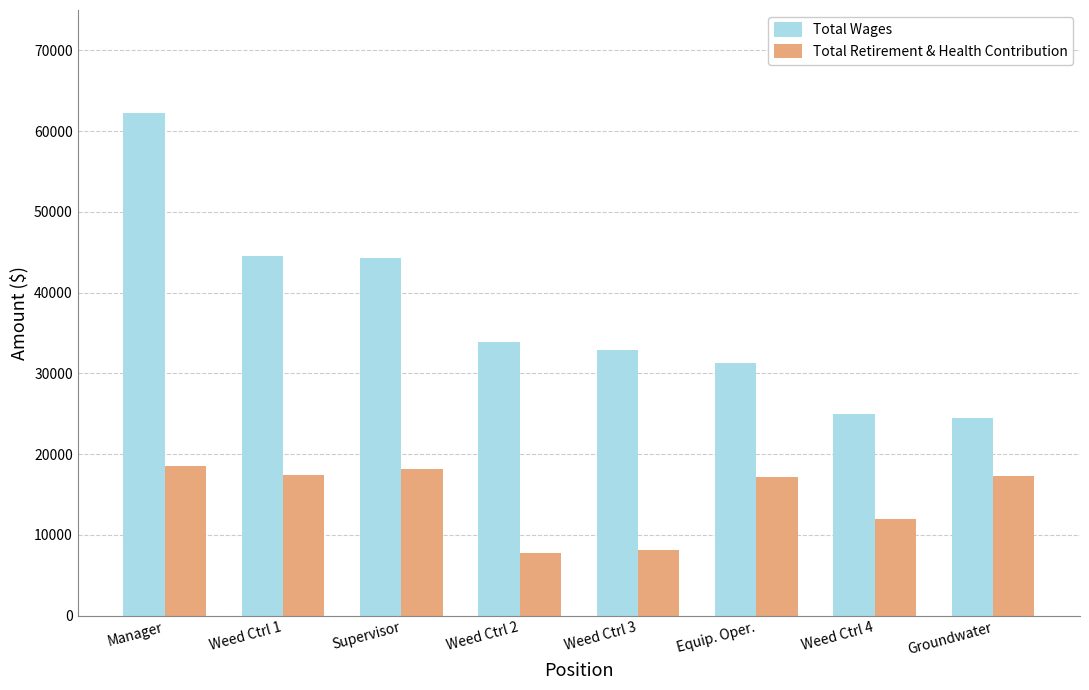

List the series in order of their overall mean, highest first.

Total Wages, Total Retirement & Health Contribution